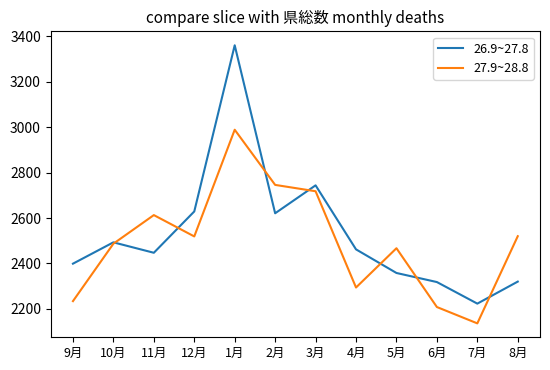

At which label does 27.9~28.8 reach its peak?

1月